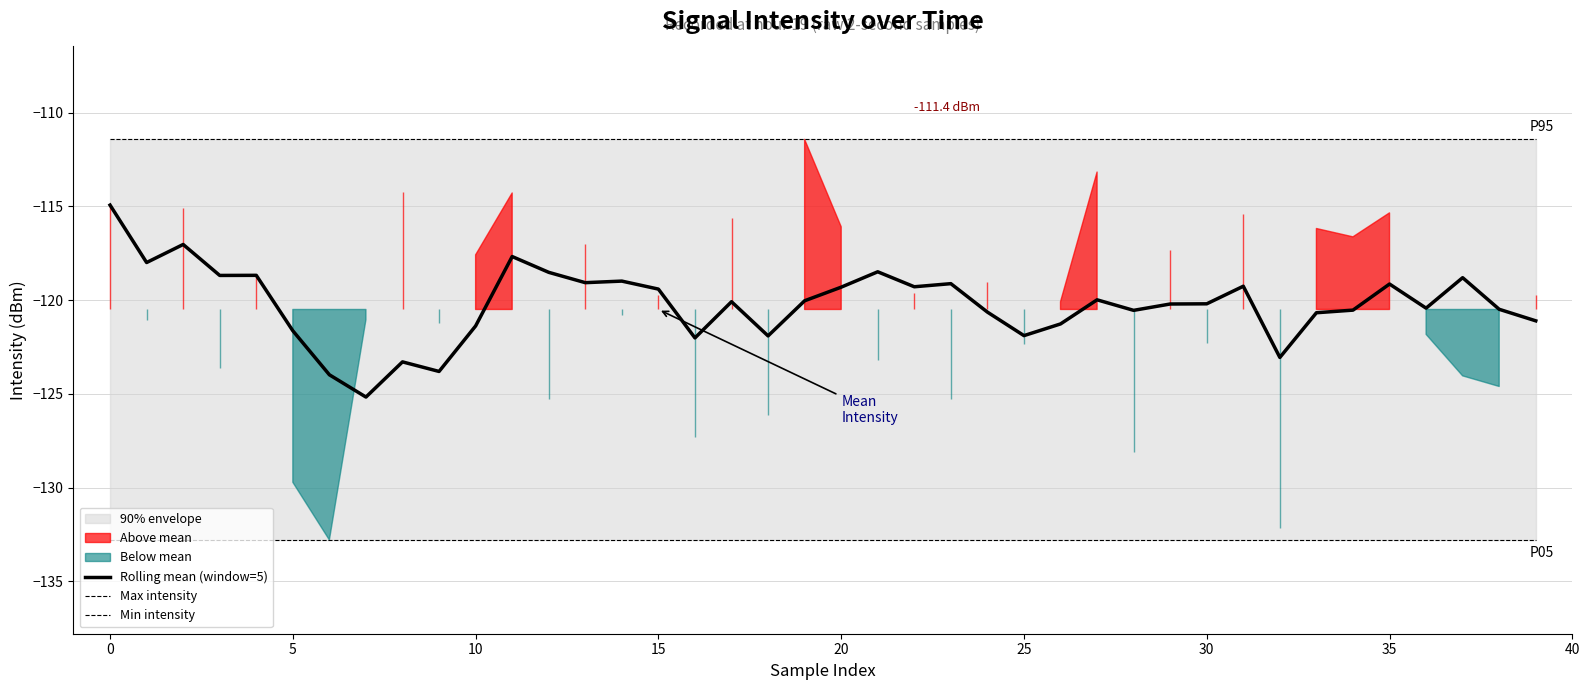

Reading left to right, transcribe all the data shown in this chart.

Rolling mean (window=5): -114.9	-118.0	-117.0	-118.7	-118.7	-121.6	-124.0	-125.2	-123.3	-123.8	-121.4	-117.7	-118.5	-119.1	-119.0	-119.4	-122.0	-120.1	-121.9	-120.0	-119.3	-118.5	-119.3	-119.1	-120.6	-121.9	-121.3	-120.0	-120.5	-120.2	-120.2	-119.3	-123.1	-120.7	-120.5	-119.1	-120.4	-118.8	-120.5	-121.1
Max intensity: -111.4	-111.4	-111.4	-111.4	-111.4	-111.4	-111.4	-111.4	-111.4	-111.4	-111.4	-111.4	-111.4	-111.4	-111.4	-111.4	-111.4	-111.4	-111.4	-111.4	-111.4	-111.4	-111.4	-111.4	-111.4	-111.4	-111.4	-111.4	-111.4	-111.4	-111.4	-111.4	-111.4	-111.4	-111.4	-111.4	-111.4	-111.4	-111.4	-111.4
Min intensity: -132.8	-132.8	-132.8	-132.8	-132.8	-132.8	-132.8	-132.8	-132.8	-132.8	-132.8	-132.8	-132.8	-132.8	-132.8	-132.8	-132.8	-132.8	-132.8	-132.8	-132.8	-132.8	-132.8	-132.8	-132.8	-132.8	-132.8	-132.8	-132.8	-132.8	-132.8	-132.8	-132.8	-132.8	-132.8	-132.8	-132.8	-132.8	-132.8	-132.8